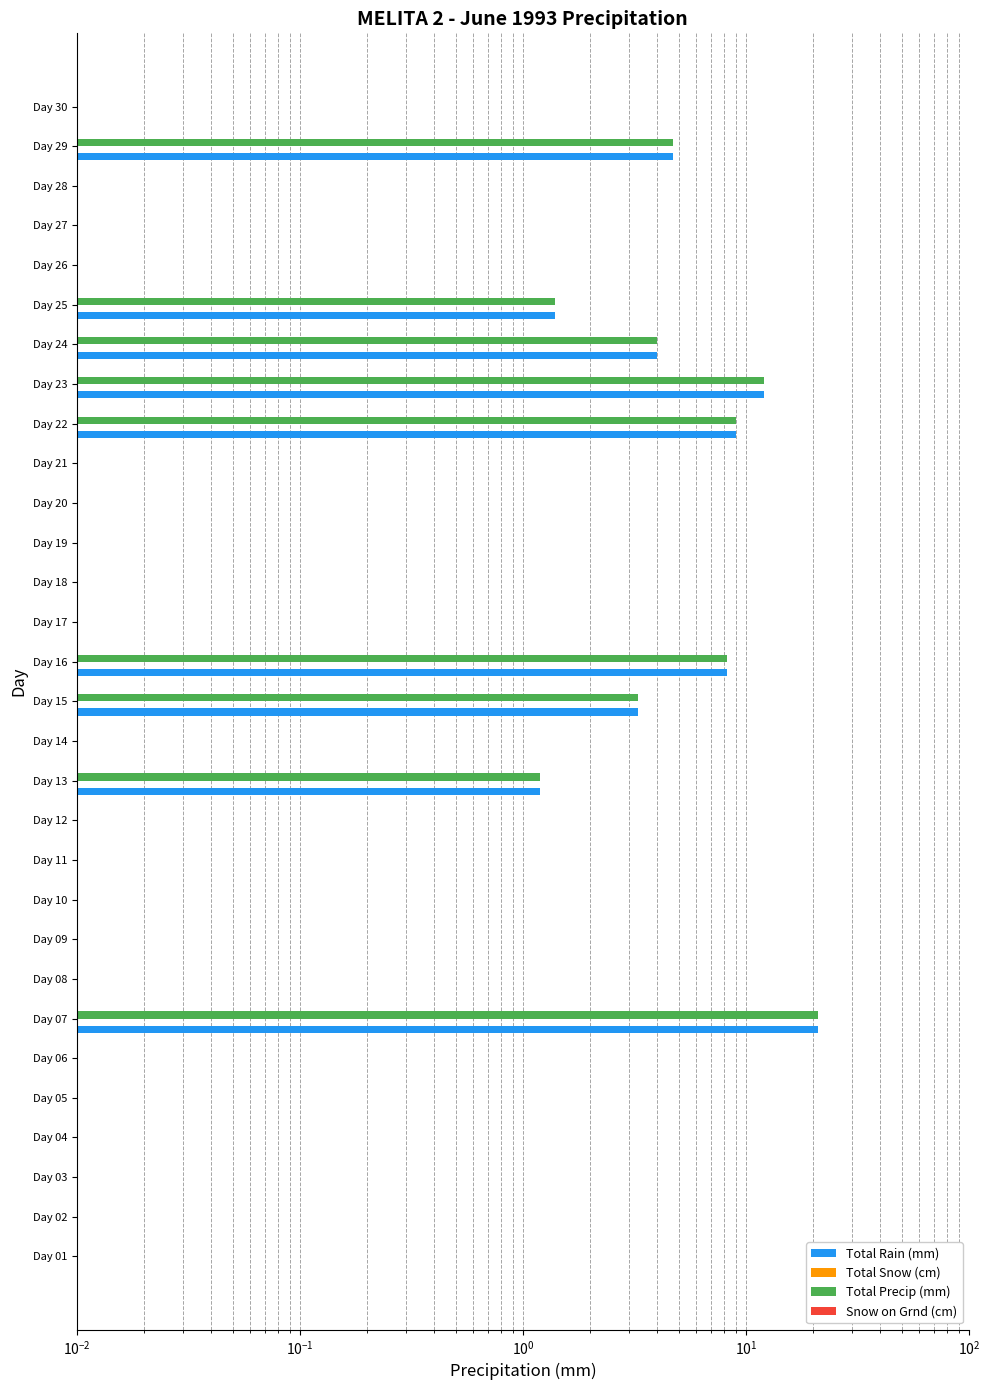

Does the chart contain any negative values?

No